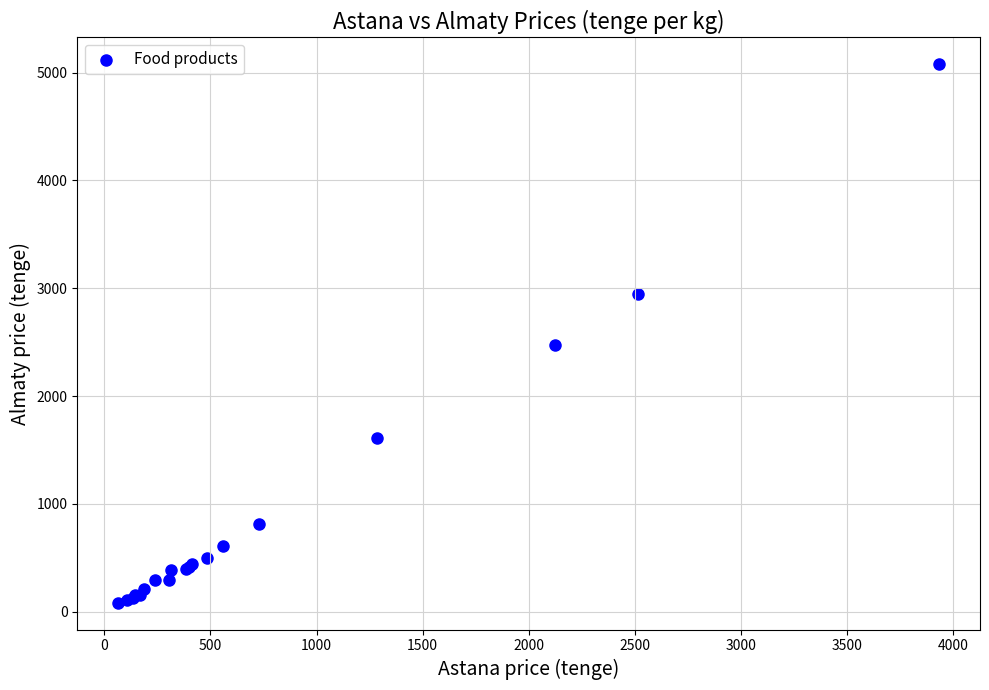

What Y value in the scatter plot is closest to 2580?

2477